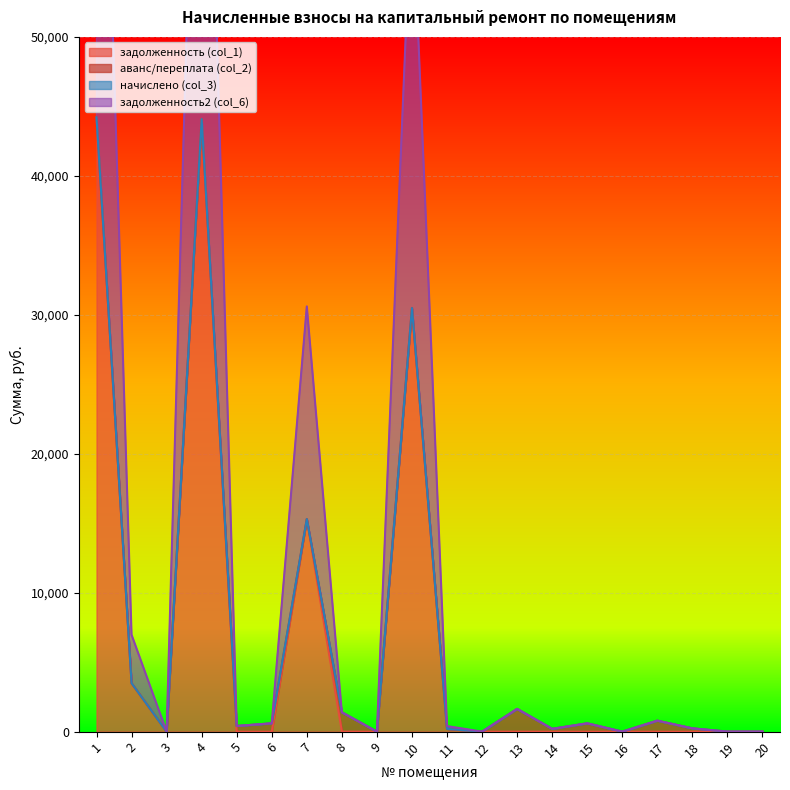

True or false: задолженность2 (col_6) has a value of 0.2 at 3.

True